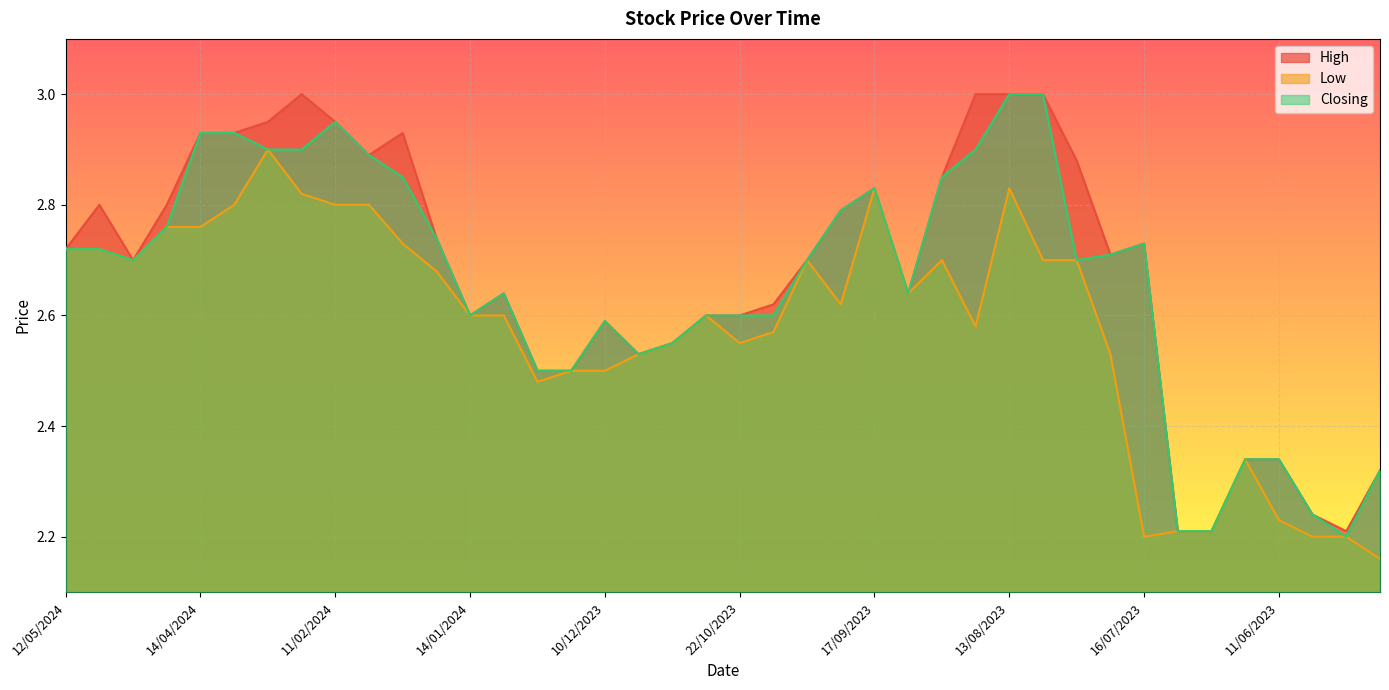

Is the value of Closing at 17/09/2023 greater than the value of Low at 28/01/2024?

Yes